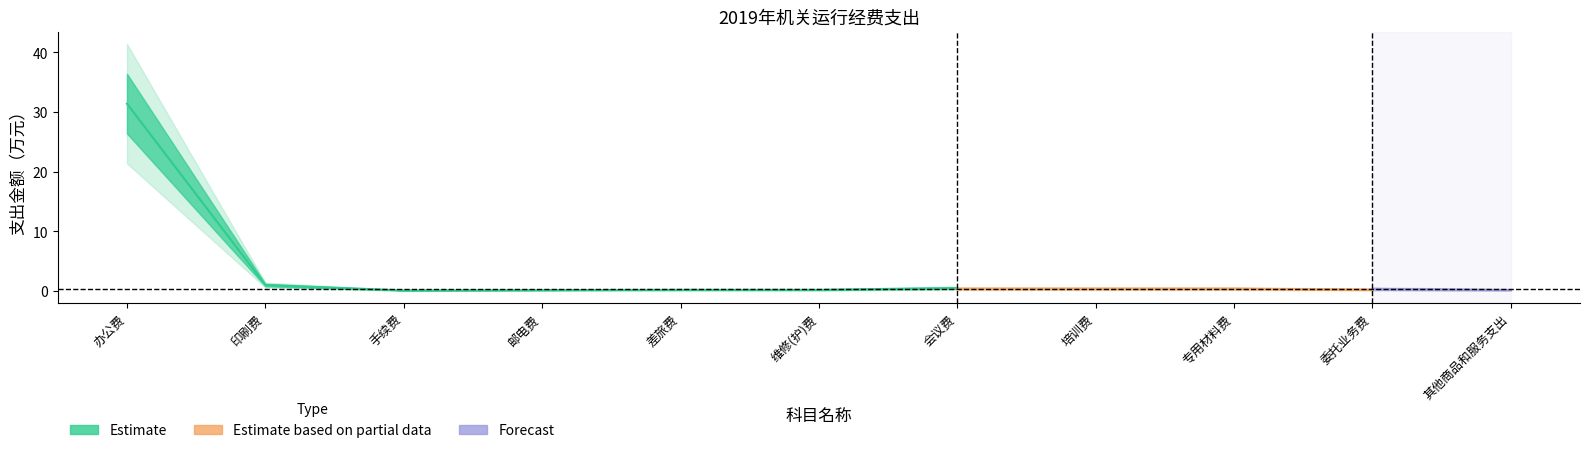

True or false: Estimate and Estimate based on partial data cross at least once.

False